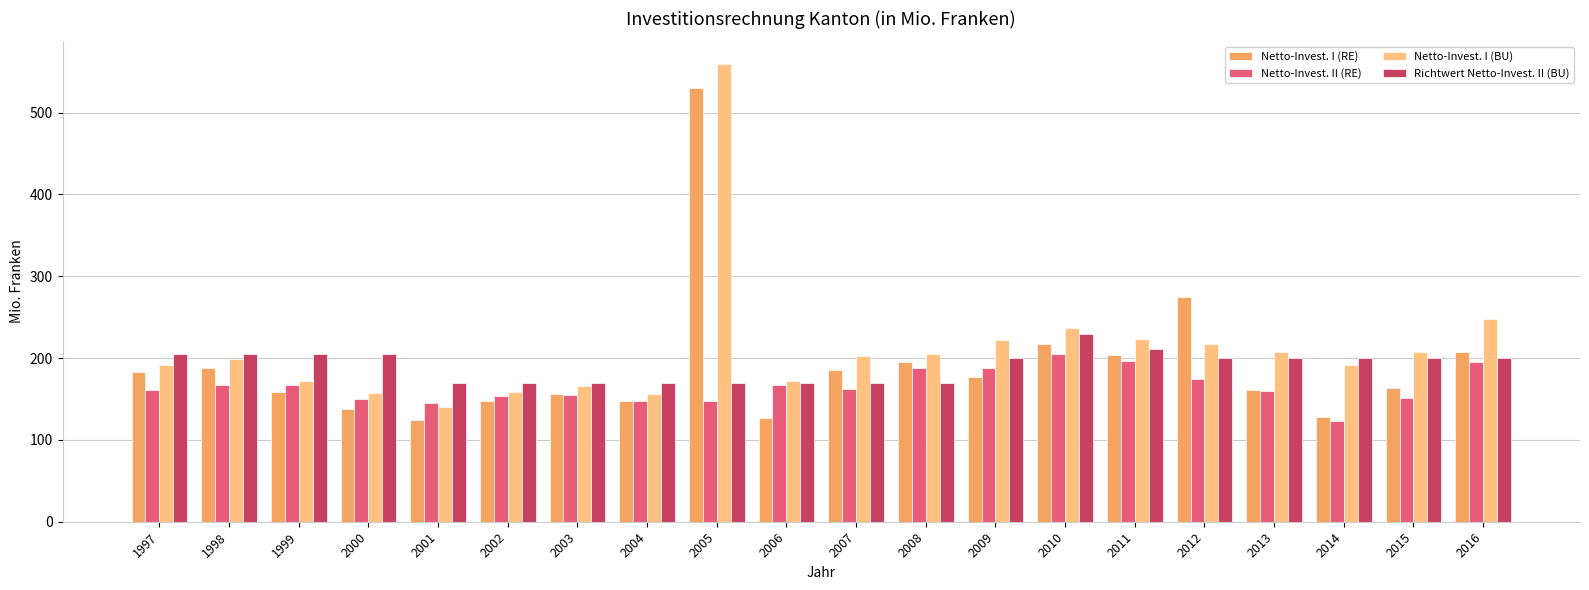

Is the value of Netto-Invest. I (RE) at 2004 greater than the value of Netto-Invest. II (RE) at 1997?

No